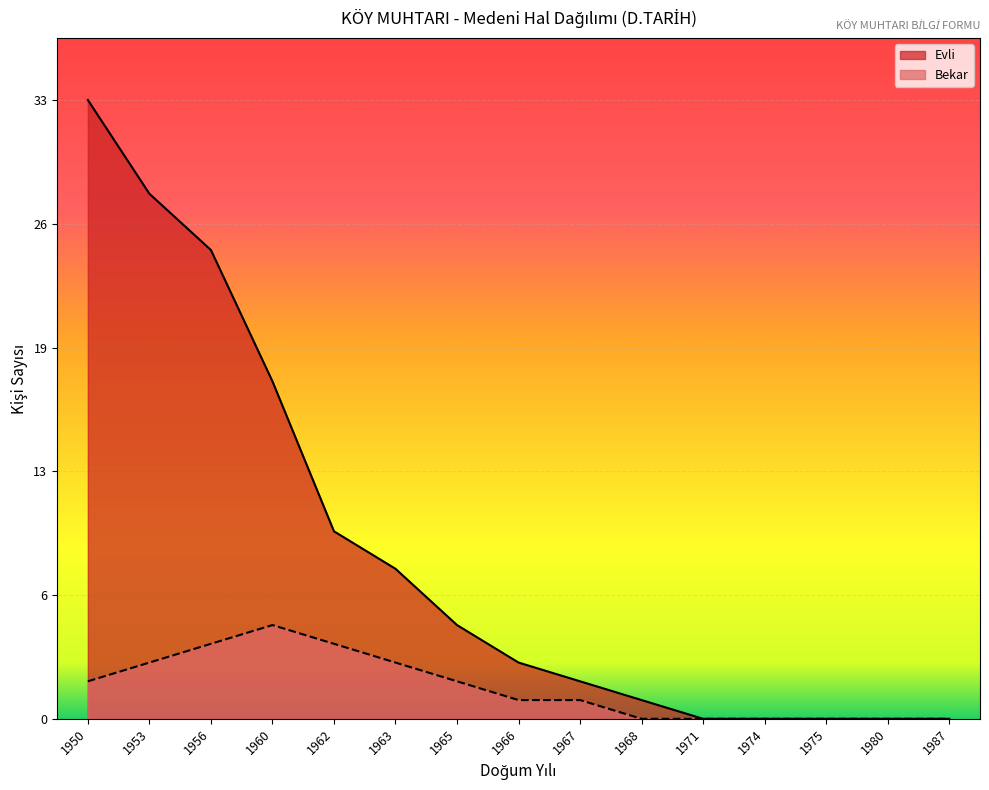

Reading left to right, list all the values displayed in this chart.

Evli: 33	28	25	18	10	8	5	3	2	1	0	0	0	0	0
Bekar: 2	3	4	5	4	3	2	1	1	0	0	0	0	0	0